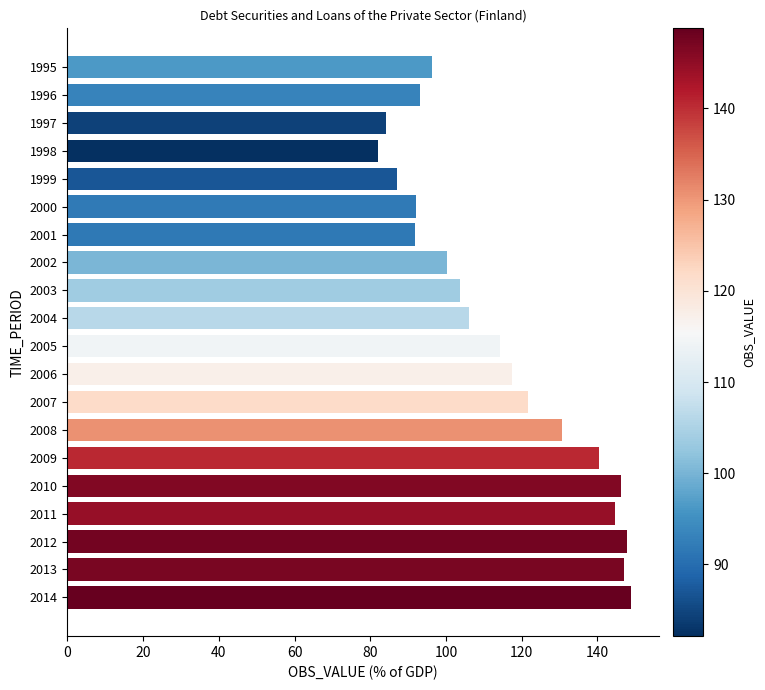

What is the difference between the values at 1999 and 2012?

60.7